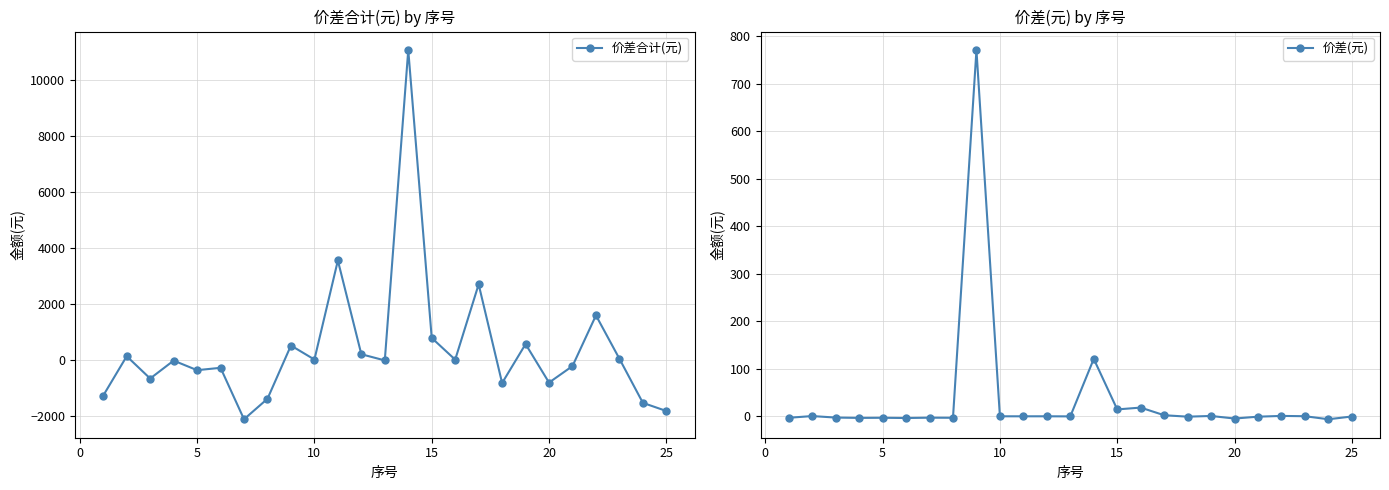

True or false: 价差合计(元) has more than 0 points higher than both neighbors.

True